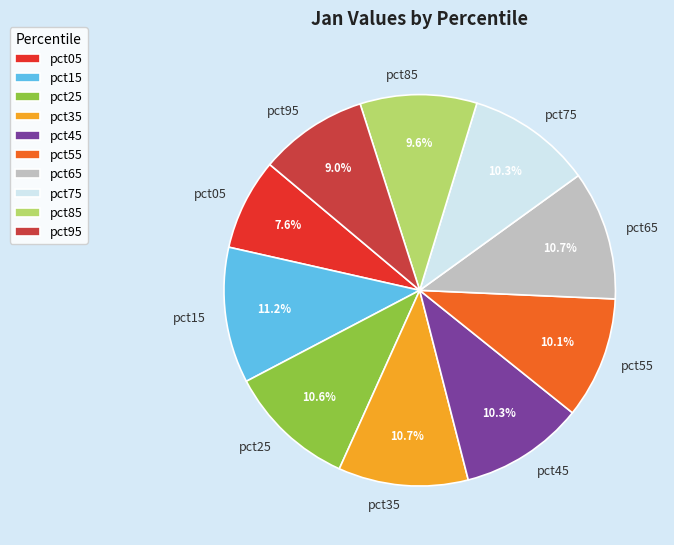

What percentage is the pct05 slice, to the nearest percent?

8%